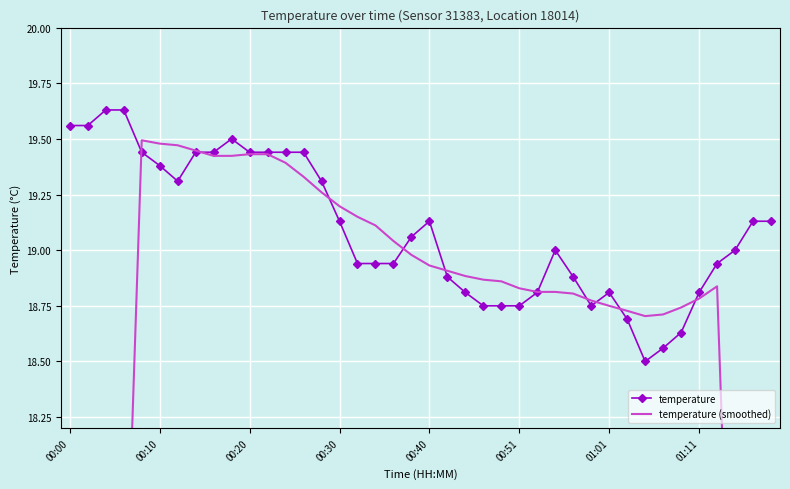

How many values in the temperature series are below 19?

18